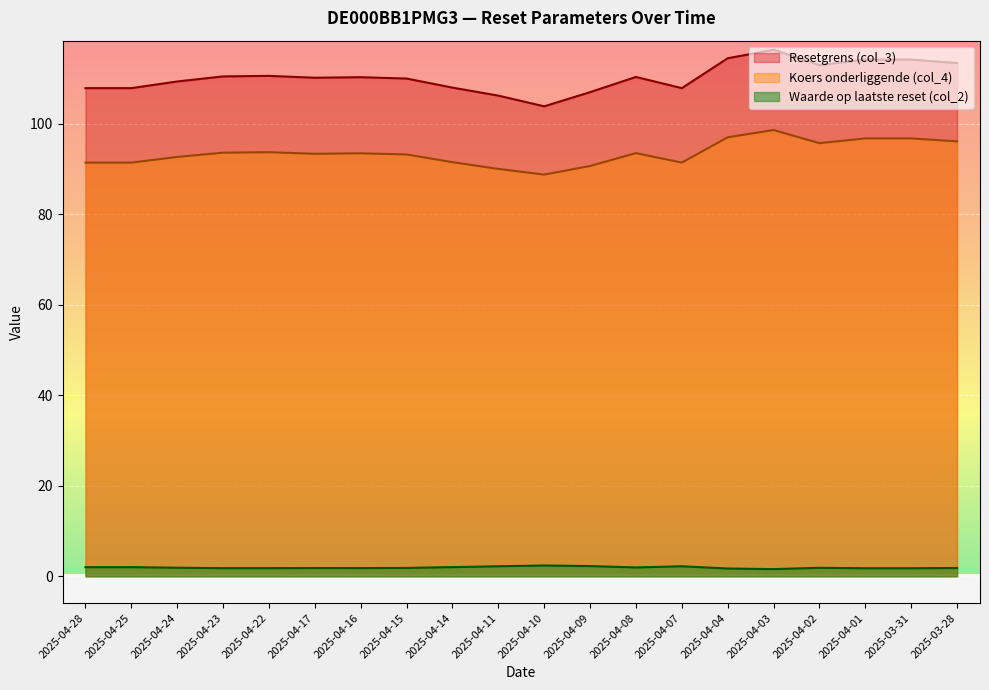

True or false: Waarde op laatste reset (col_2) and Koers onderliggende (col_4) intersect in this chart.

False